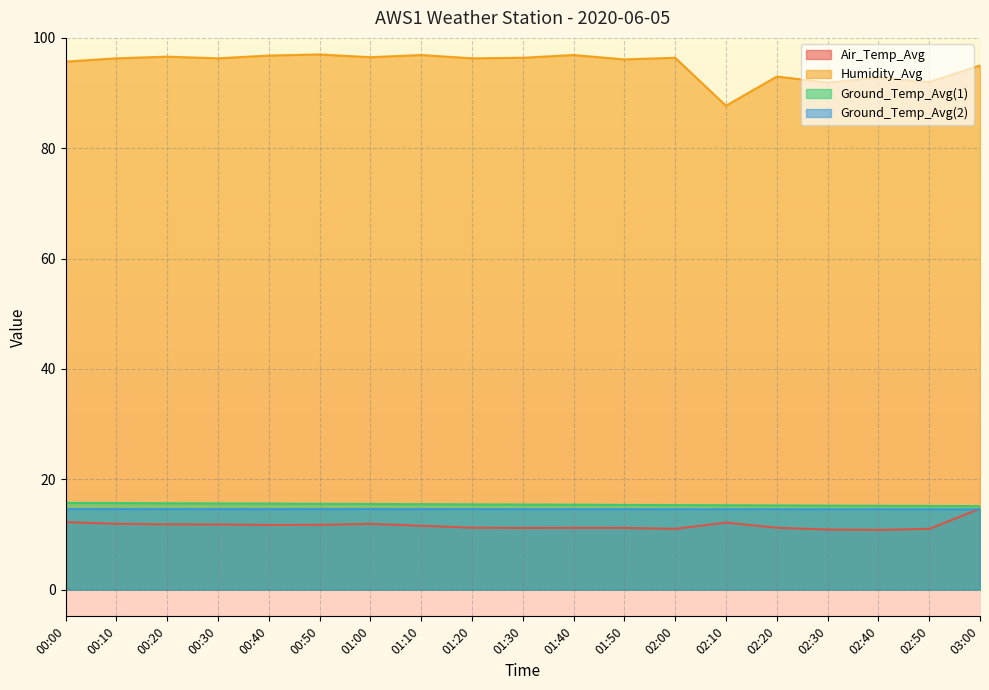

What is the total value across all series at 01:10?

138.6